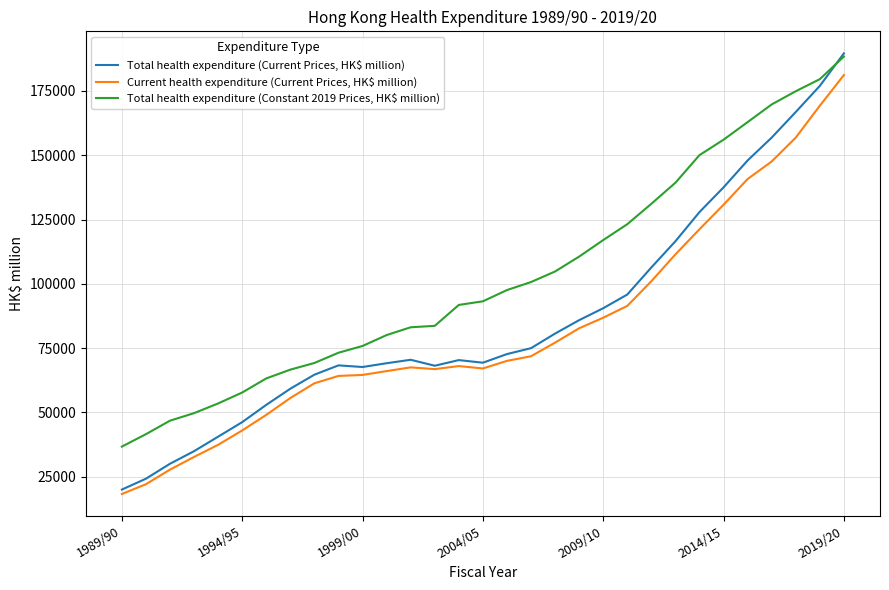

Which series has the largest range (max minus min)?

Total health expenditure (Current Prices, HK$ million)